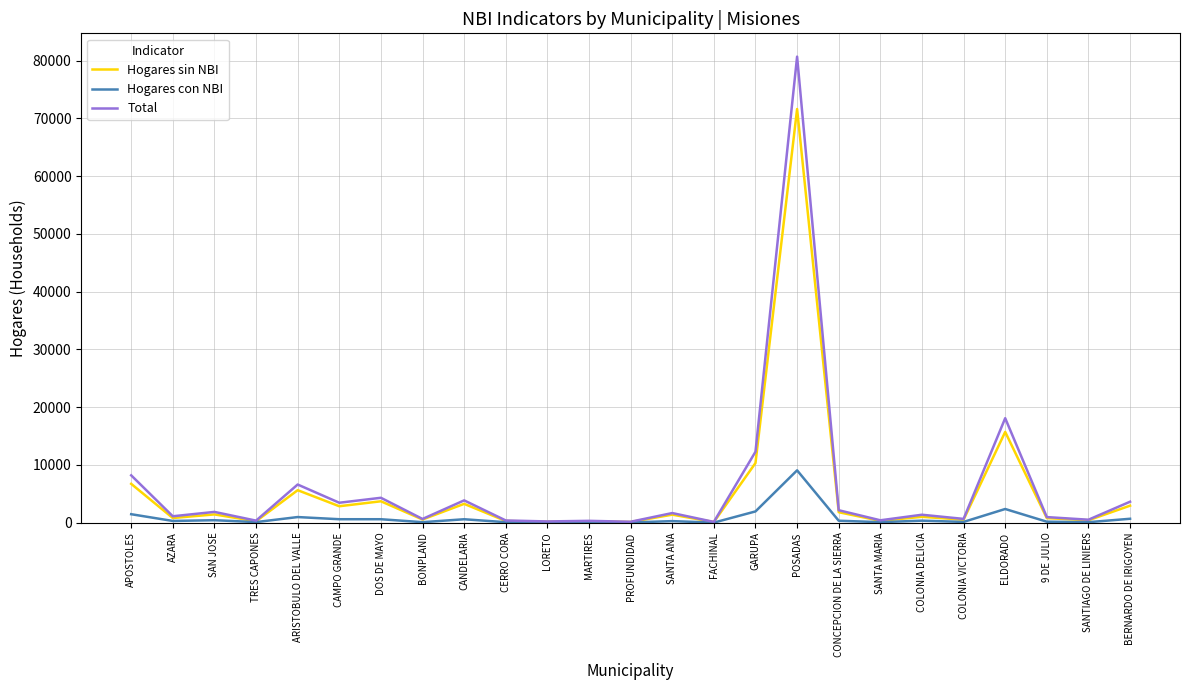

How many categories are shown in the chart?

25